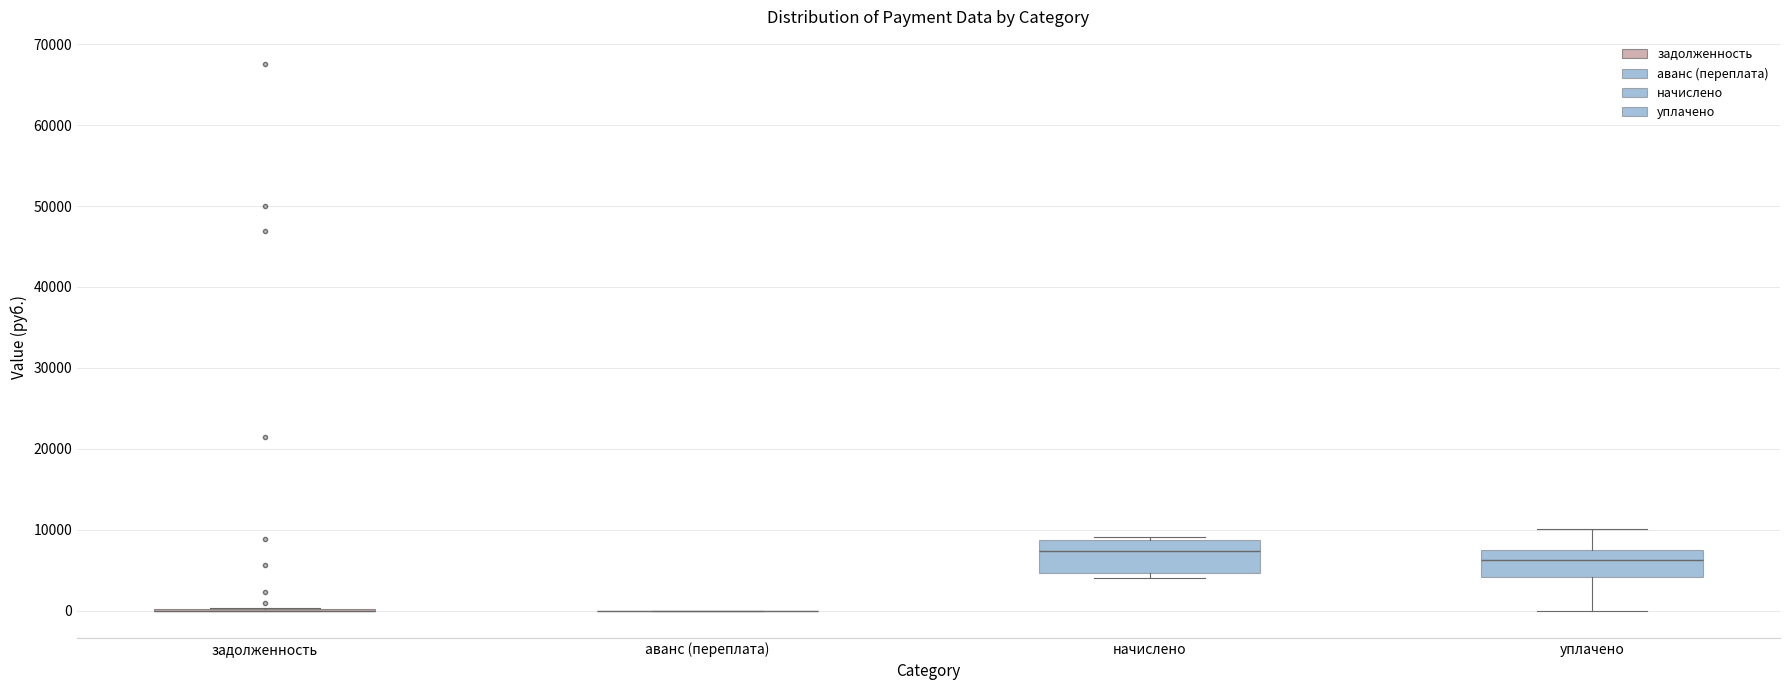

Where does the median line of the box for начислено sit on the y-axis? The values are not printed on the chart, so give them approximately, as read against the axis.

7000